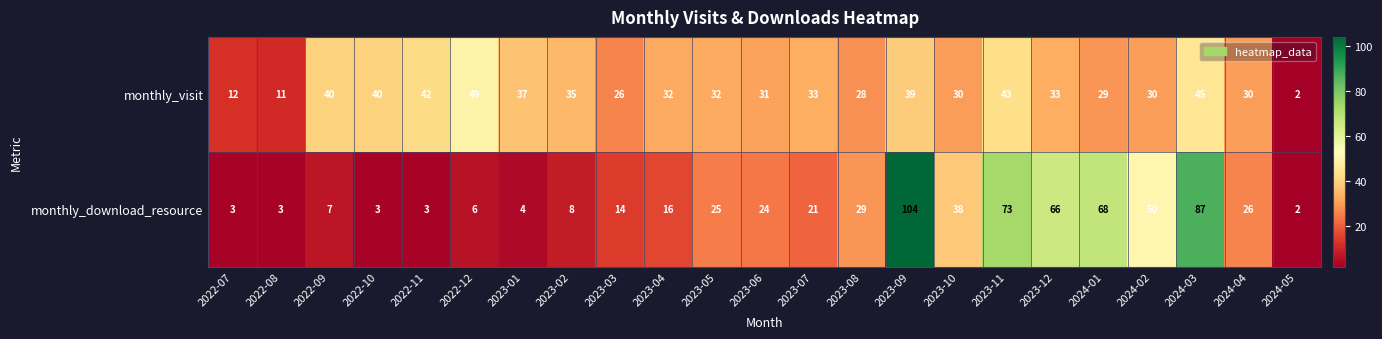

Which category has the highest value across all series?

2023-09